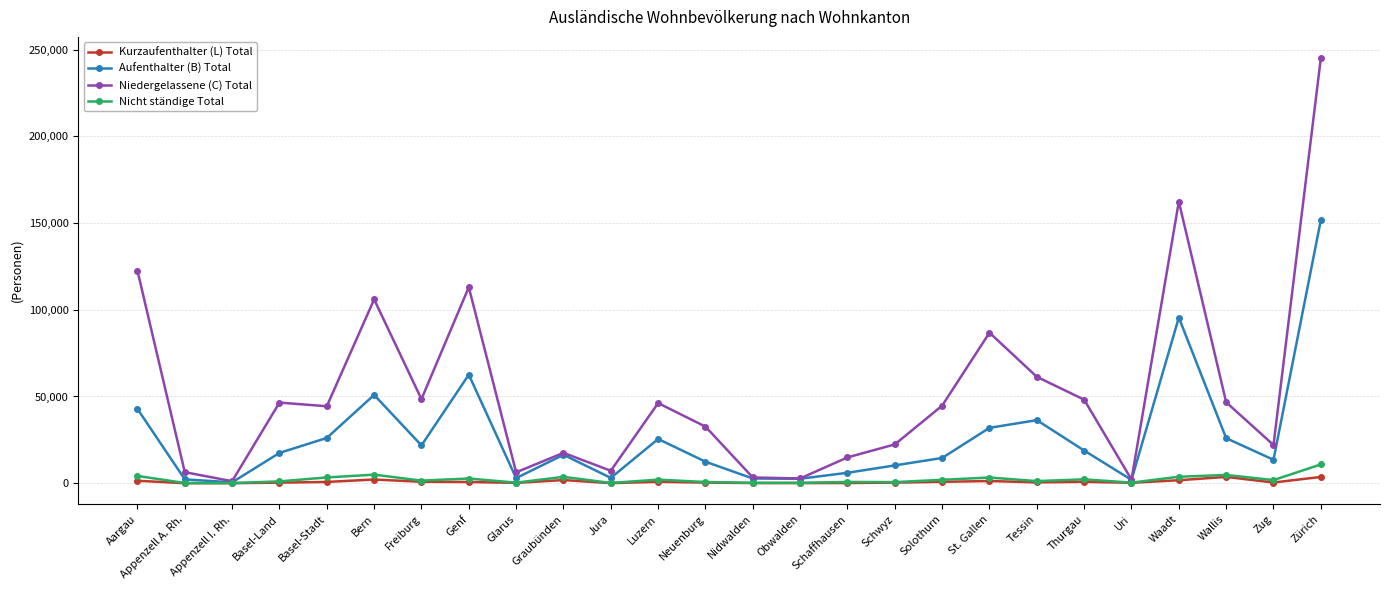

What is the label of the 19th point from the right?

Genf